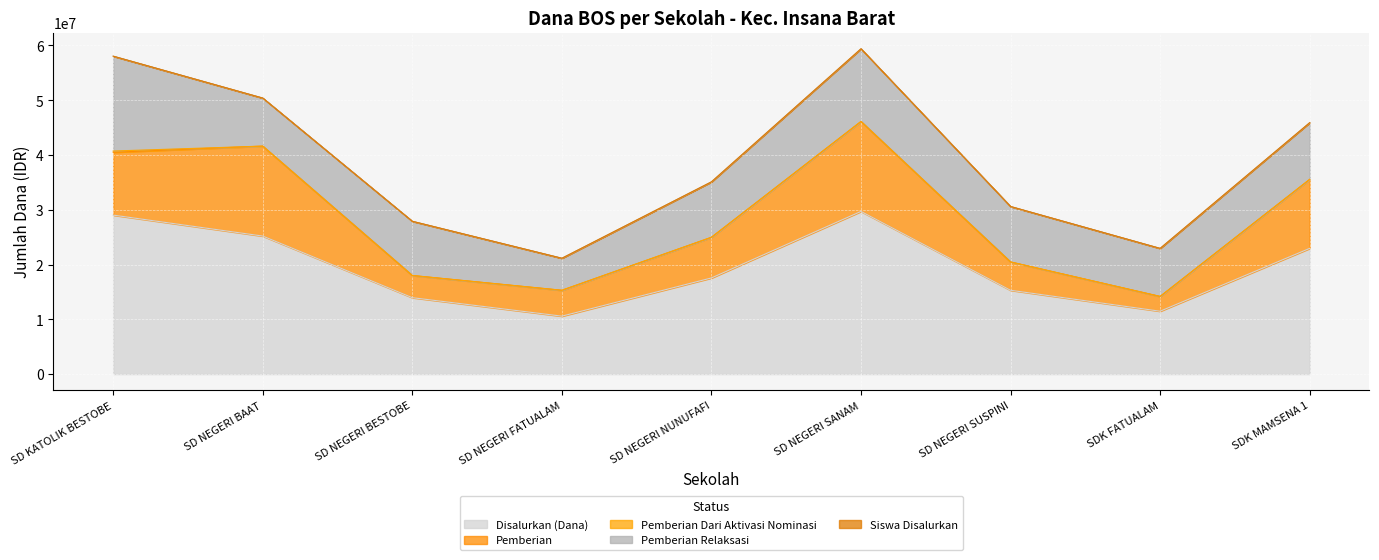

What is the sum of all Siswa Disalurkan values?

432